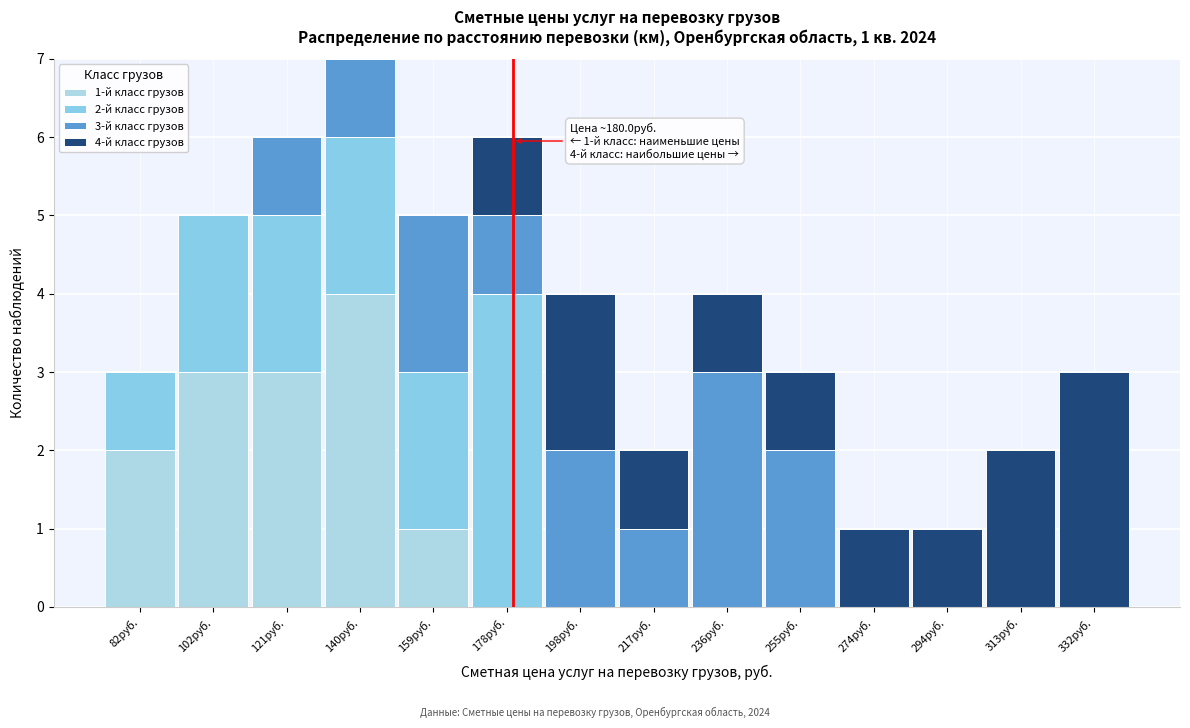

Which range on the x-axis has the tallest stacked bar (by total height)?

130 to 150